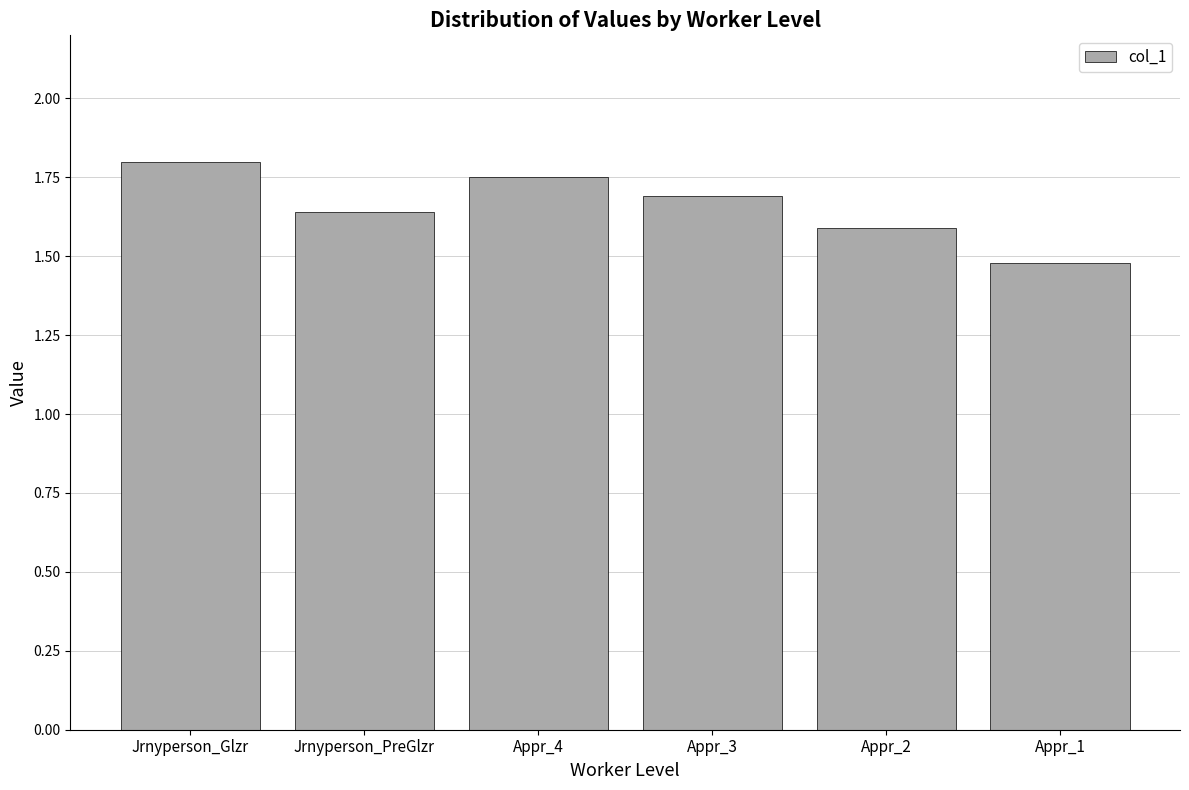

At which category does the chart reach its minimum across all series?

Appr_1